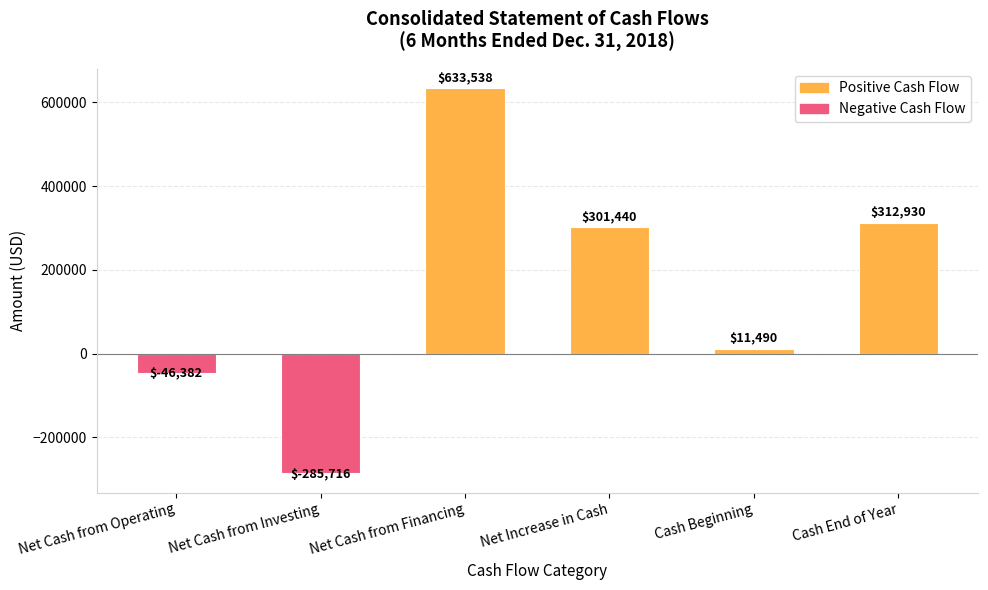

What is the difference between the values at Net Cash from Investing and Net Cash from Financing?

919254